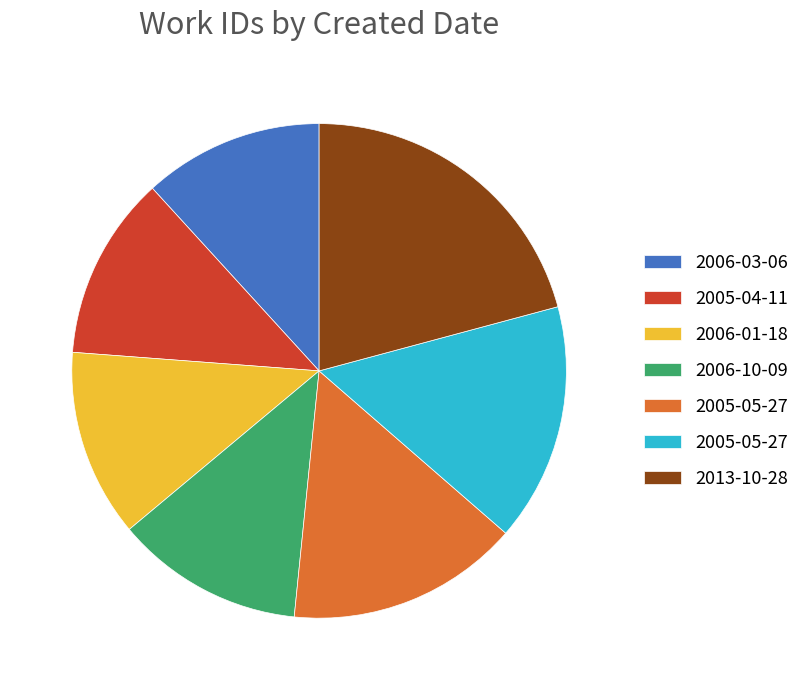

How many slices are in this pie chart?

7